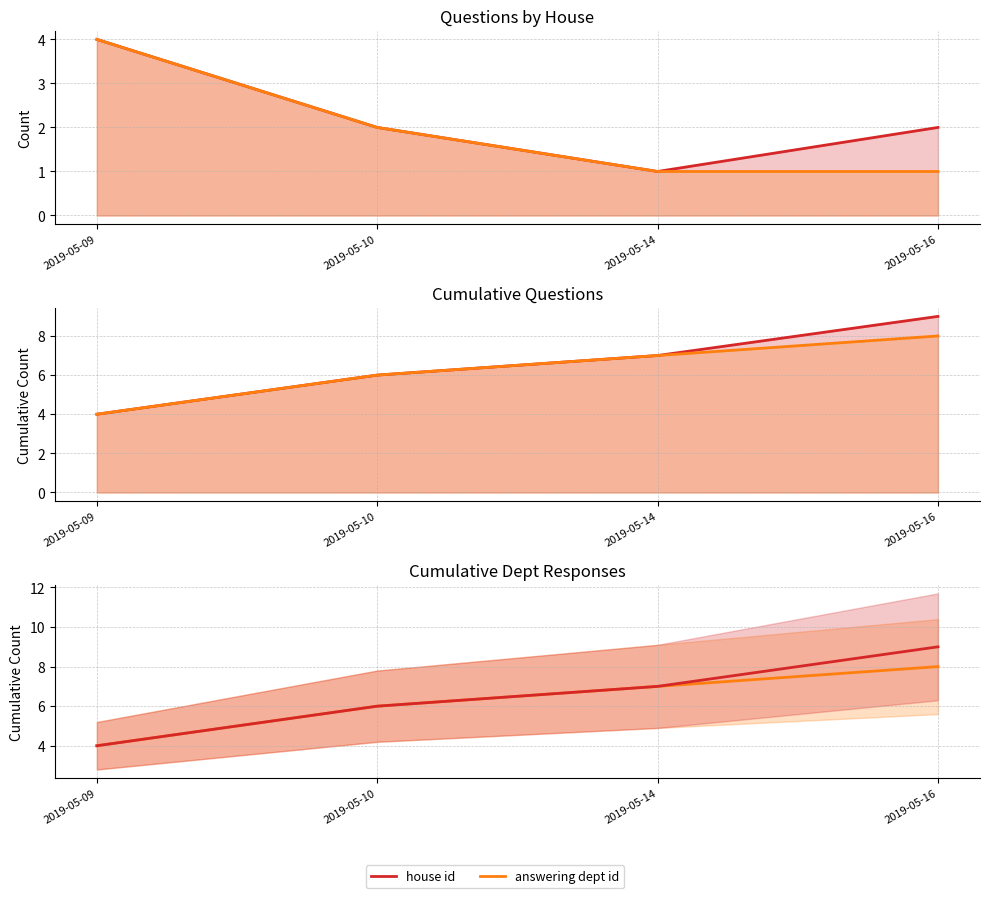

At which label does house id reach its minimum?

2019-05-09